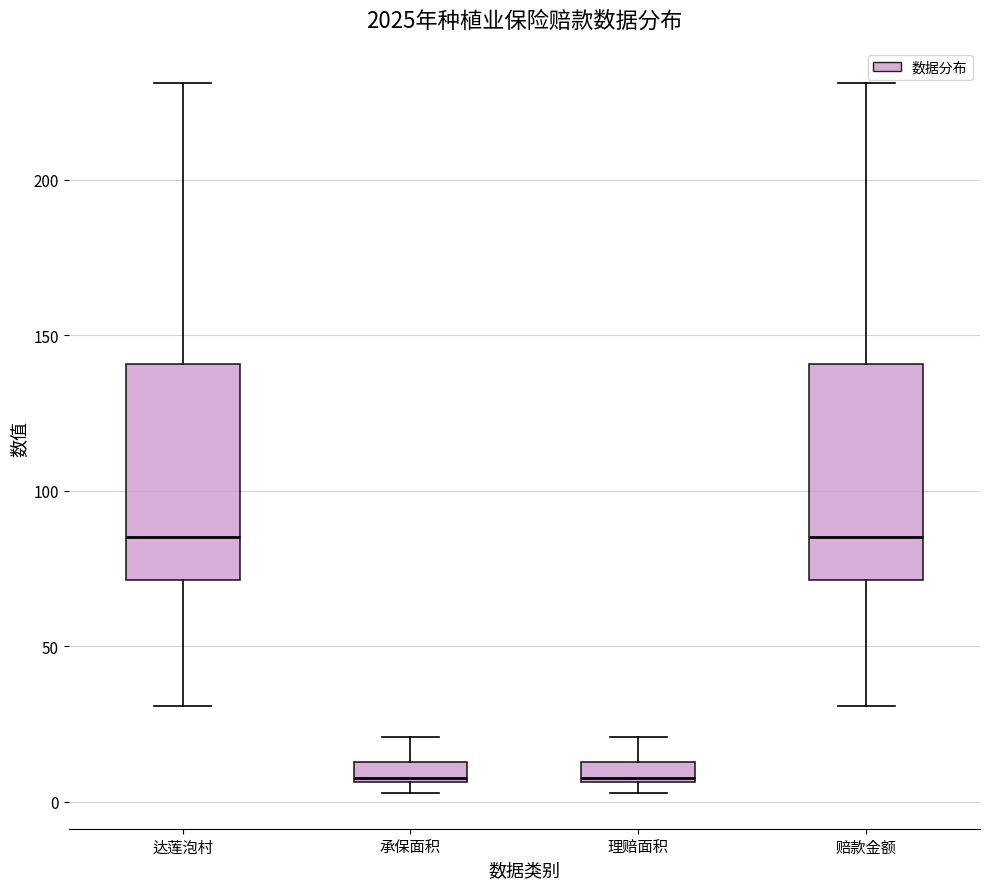

Where does the upper whisker of the box for 达莲泡村 end on the y-axis? The values are not printed on the chart, so give them approximately, as read against the axis.

230